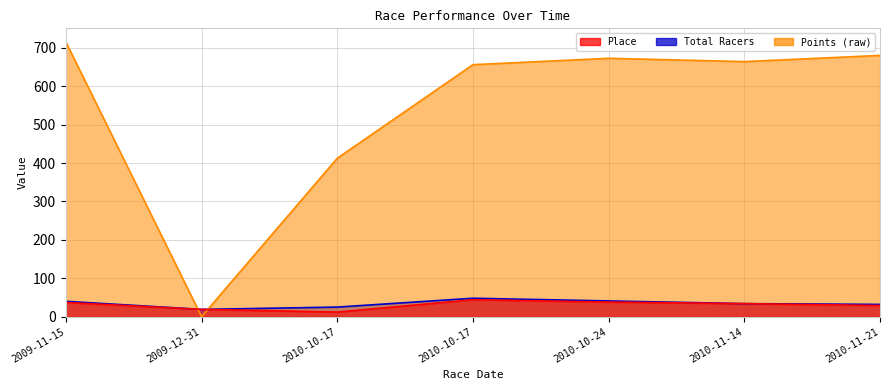

Which series has the widest spread of values?

Points